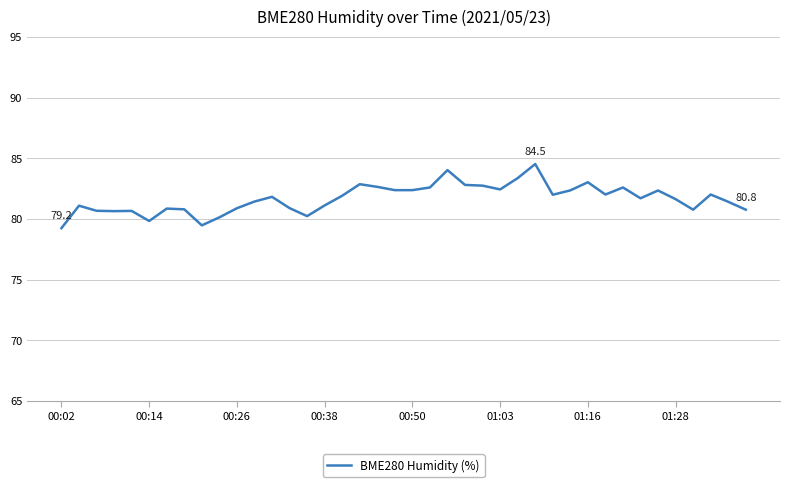

What is the minimum value shown in the chart?

79.2